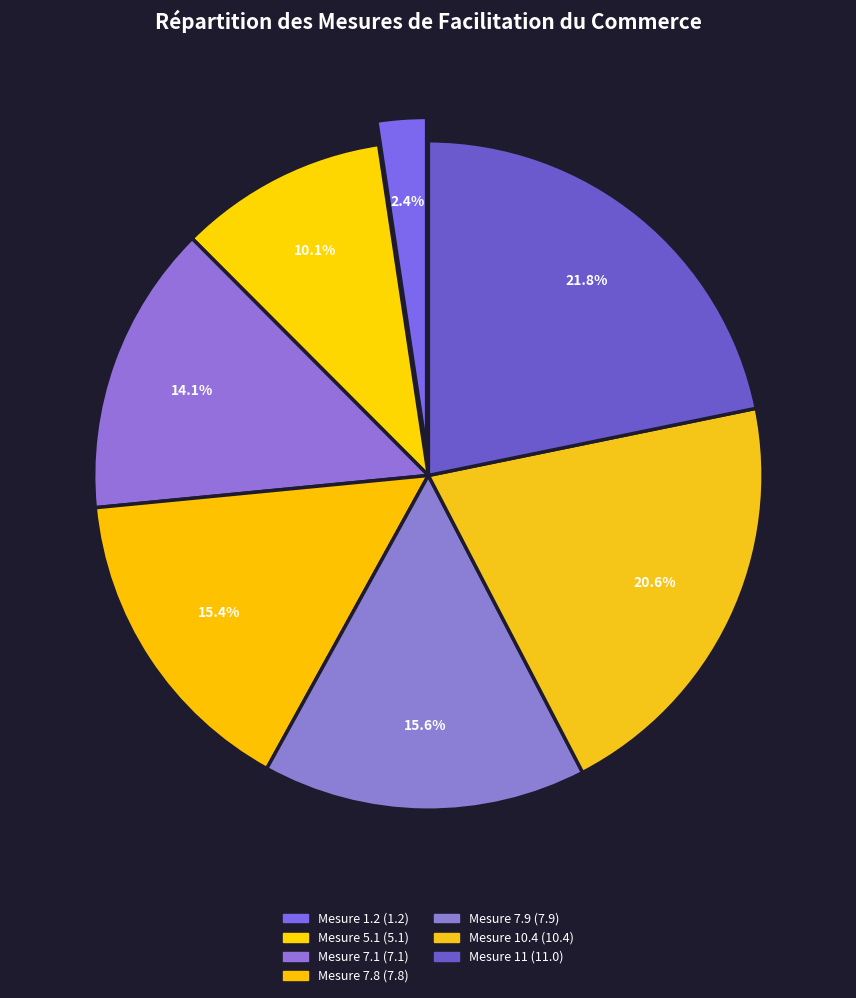

To the nearest percent, what is the combined percentage of Mesure 1.2 and Mesure 7.9?

18%